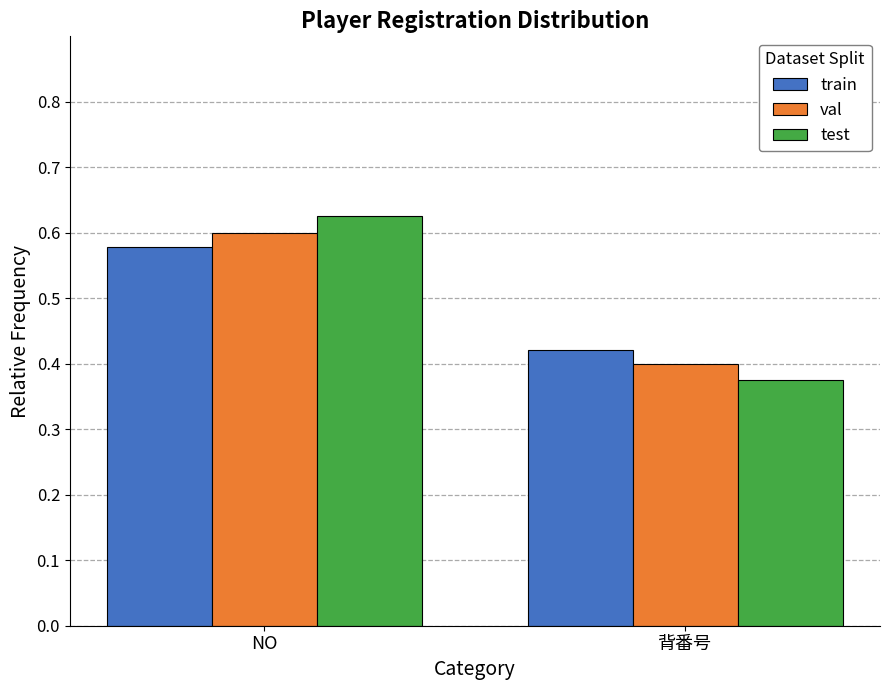

Where is train nearest to the value 0?

背番号